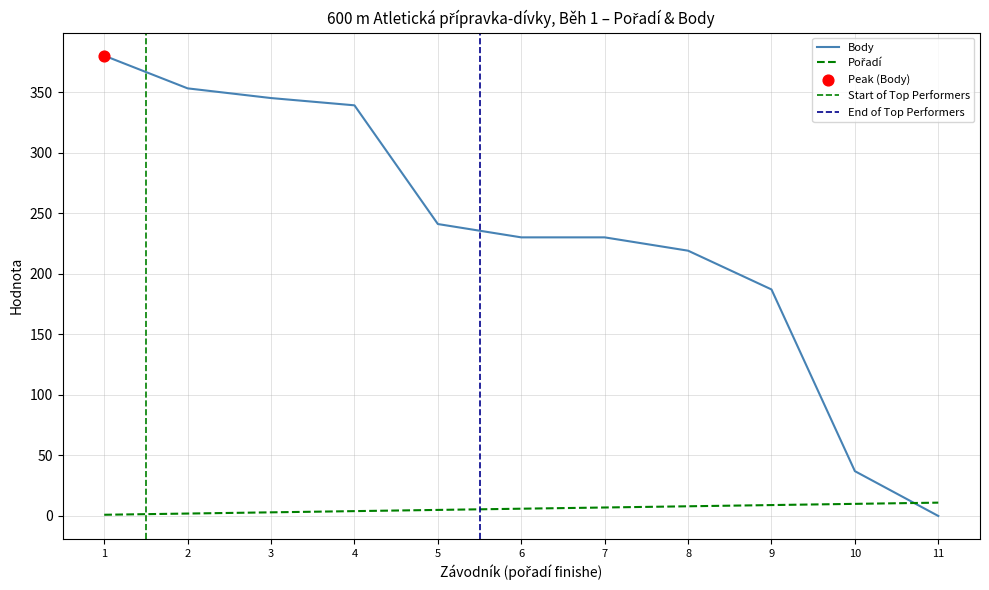

At how many categories does at least one series exceed 185?

9